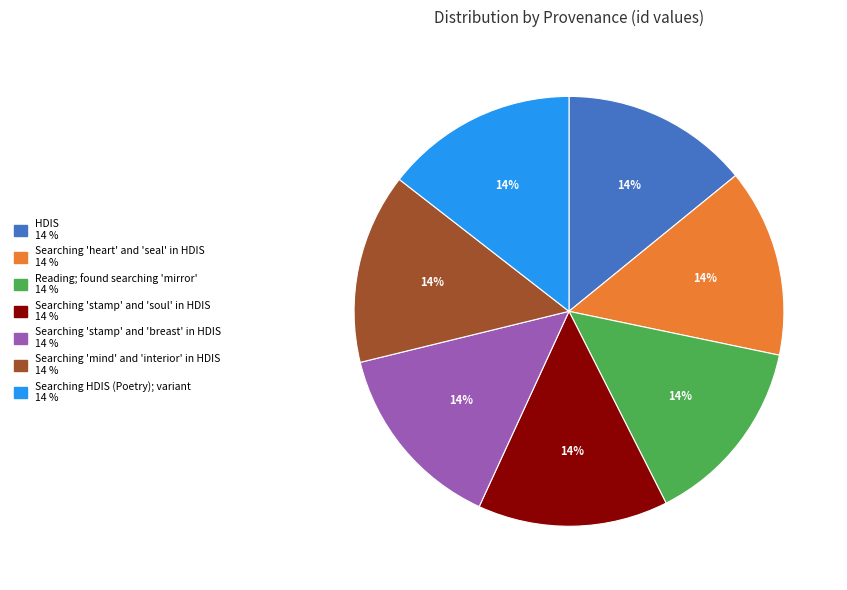

Is there a majority slice in this chart?

No